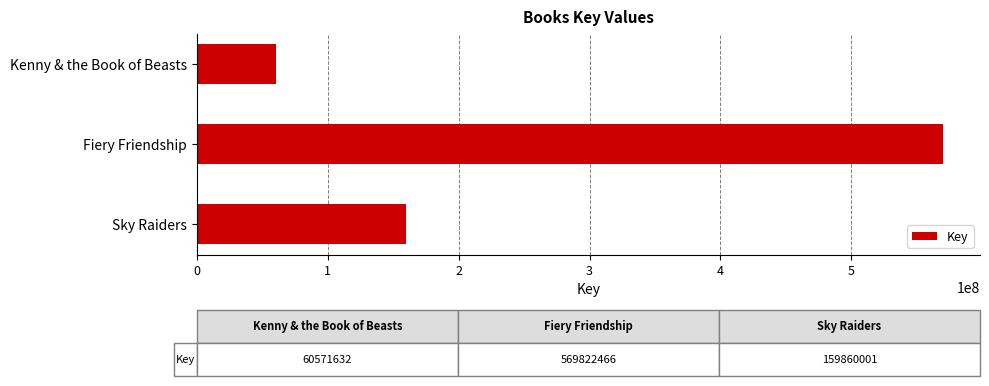

Reading top to bottom, what are all the values shown in this chart?

Kenny & the Book of Beasts=60571632	Fiery Friendship=569822466	Sky Raiders=159860001